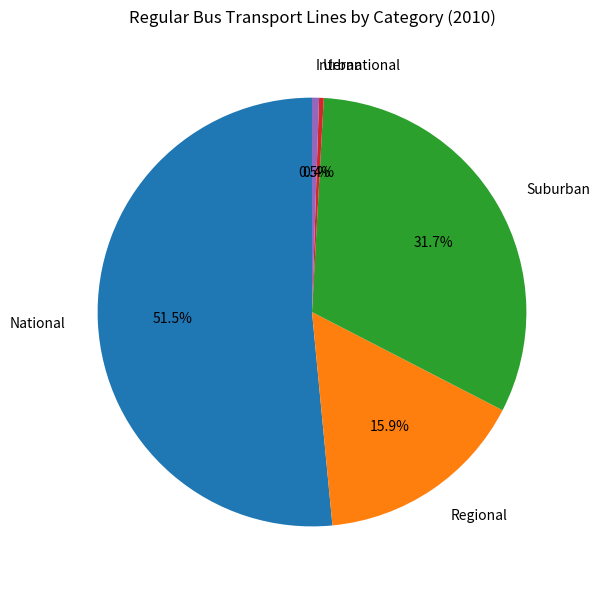

Which category has the biggest portion of the pie?

National